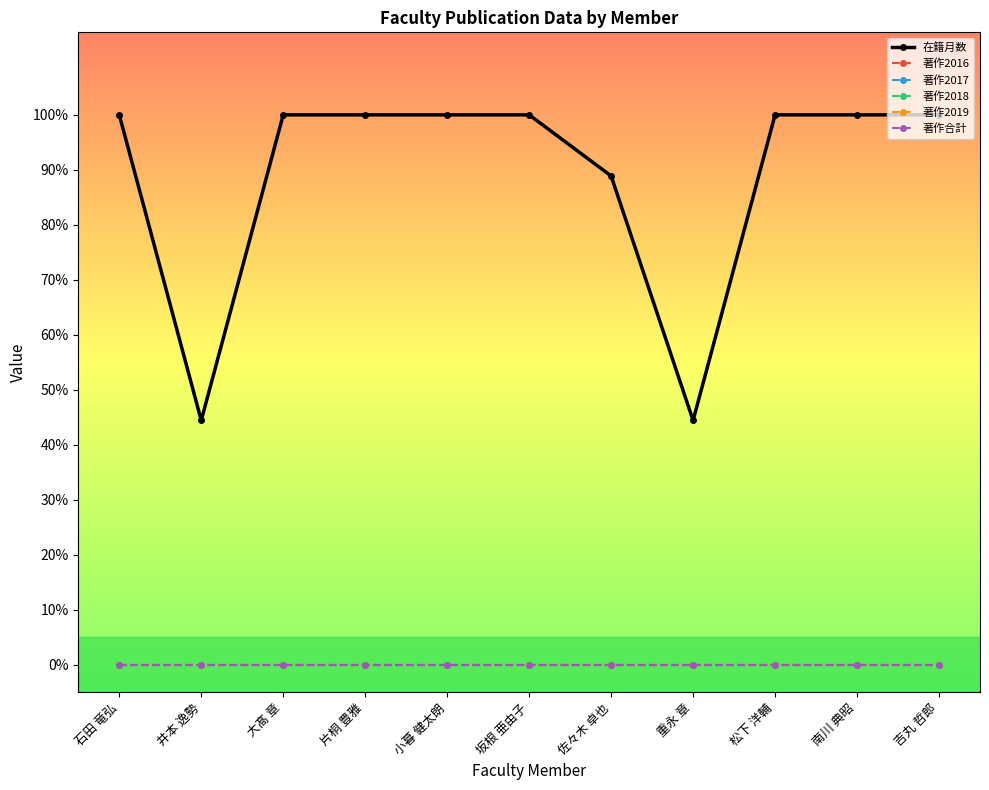

True or false: 著作2017 and 著作2018 intersect in this chart.

False